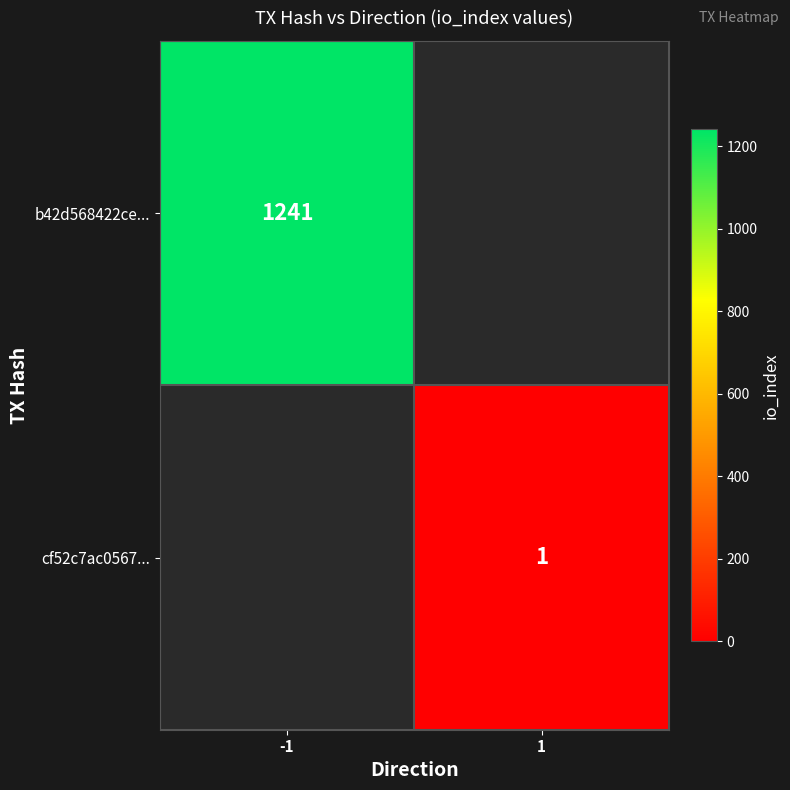

Is it true that b42d568422ce... equals 428 at -1?

False